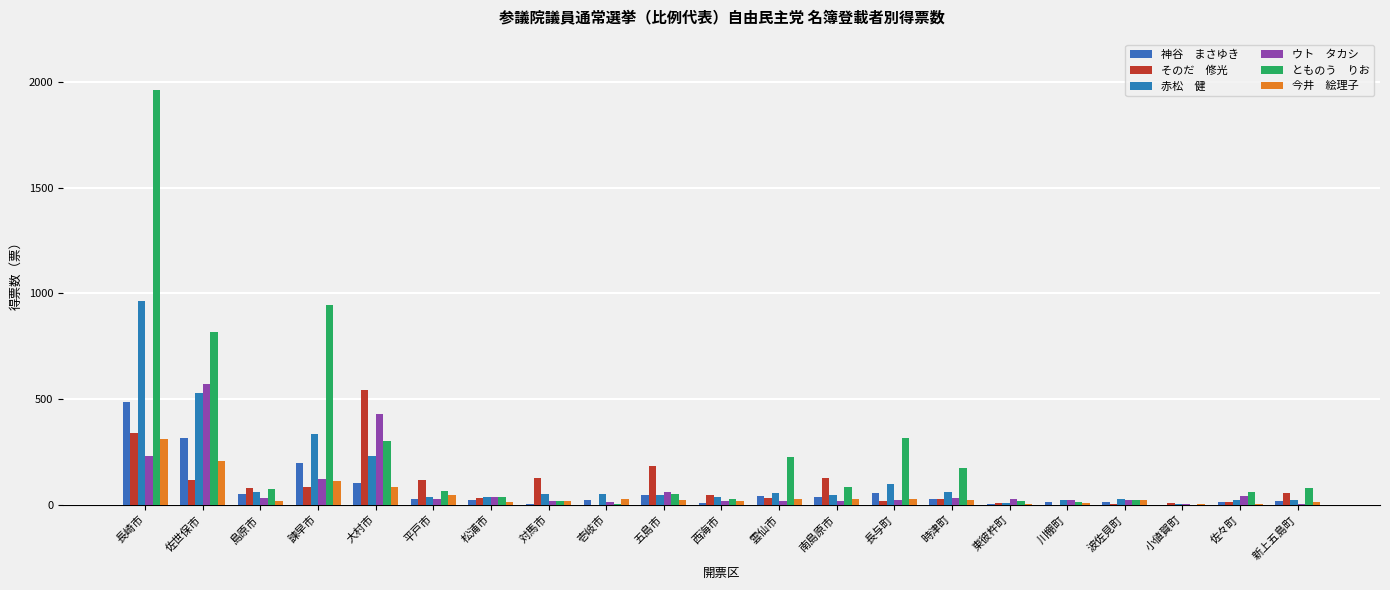

How many data points does each series have?

21